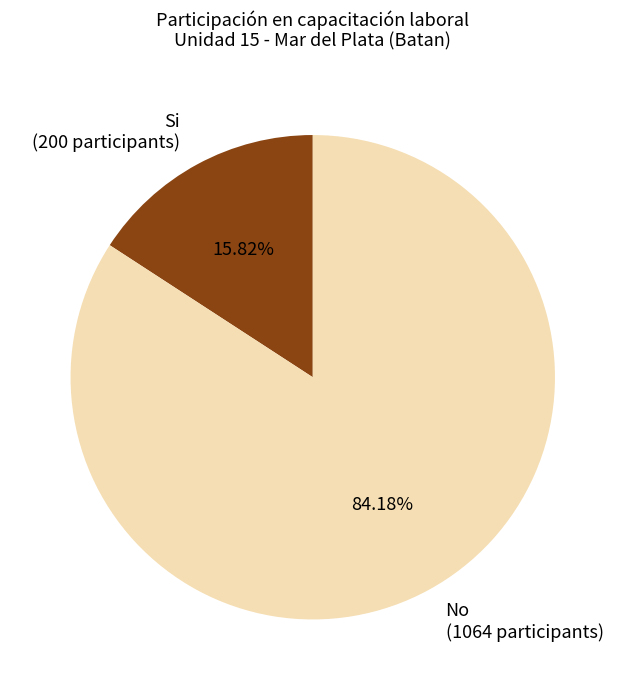

Is there a majority slice in this chart?

Yes